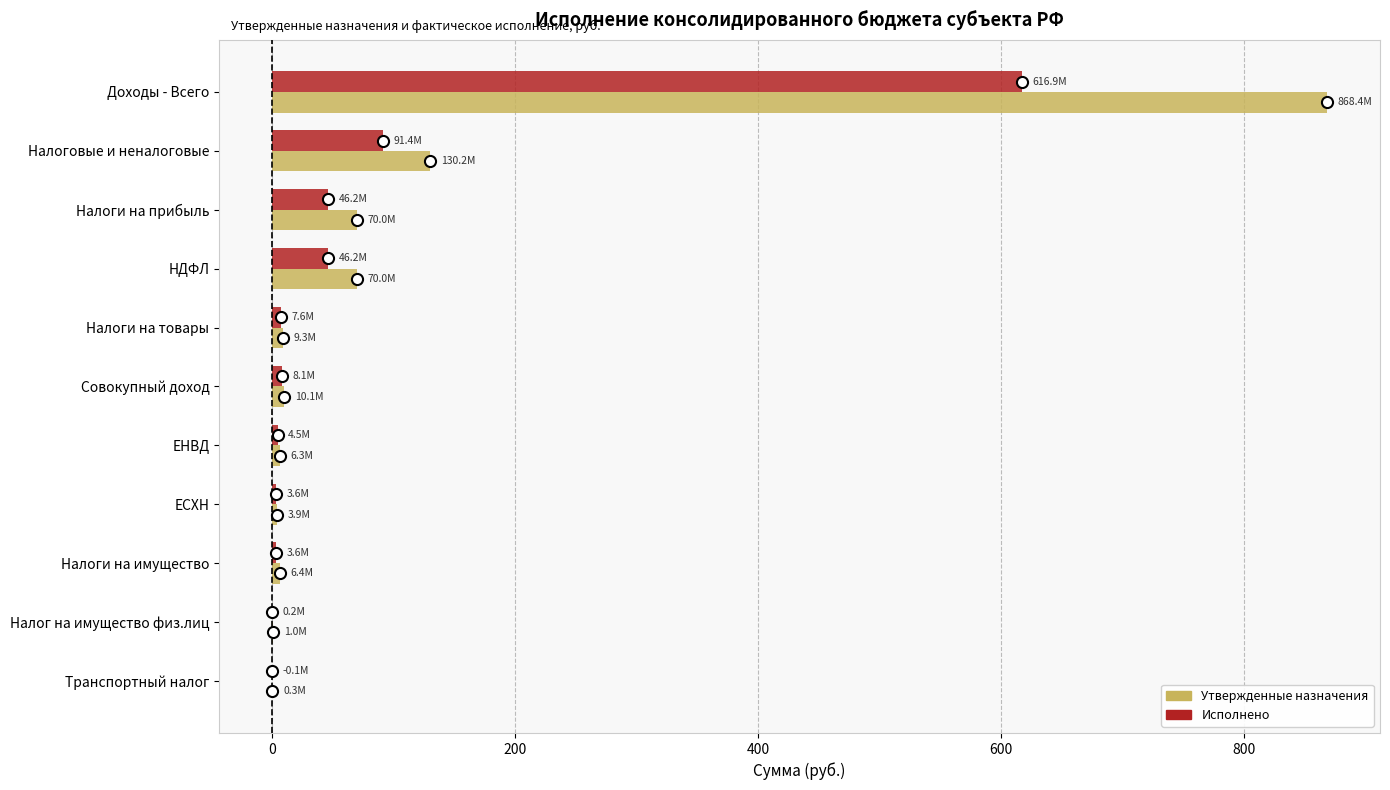

What is the total value across all series at Налоги на прибыль?

116.2